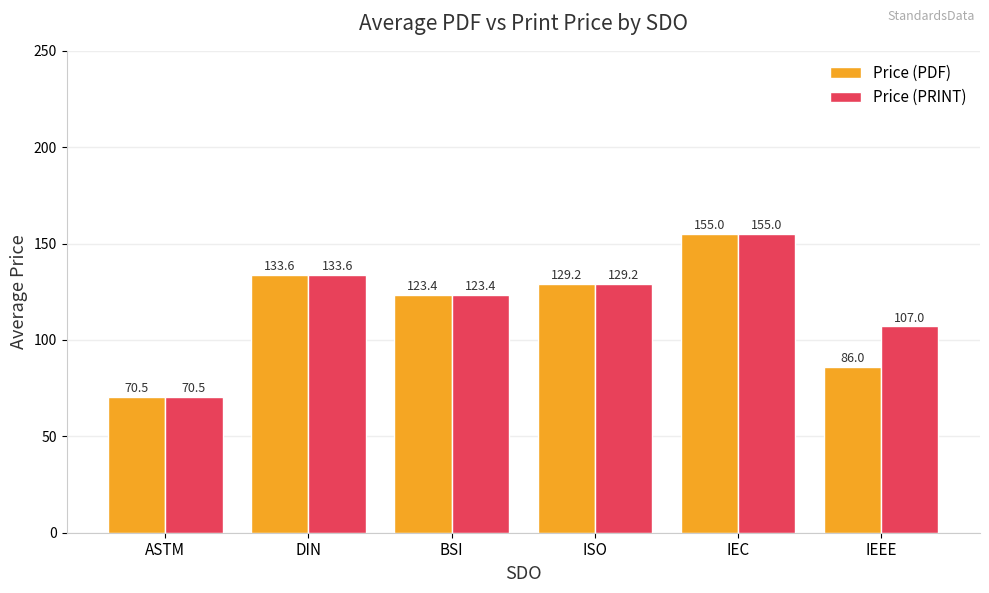

How many bars are there in total?

12